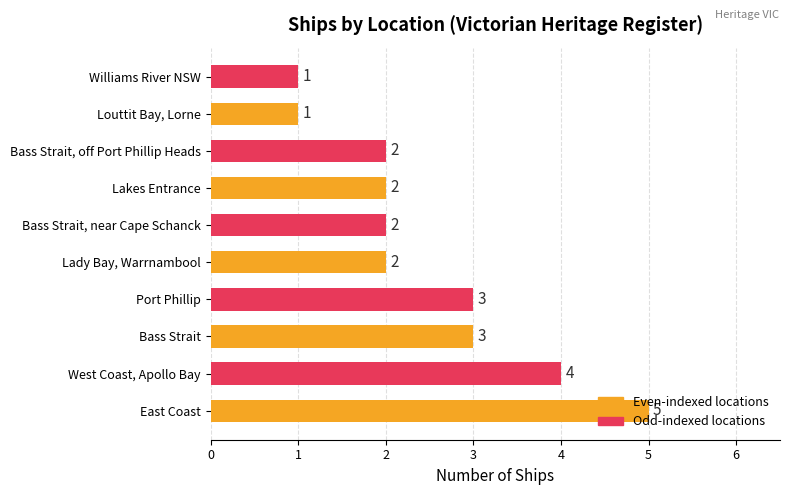

The value at East Coast is 5. True or false?

True